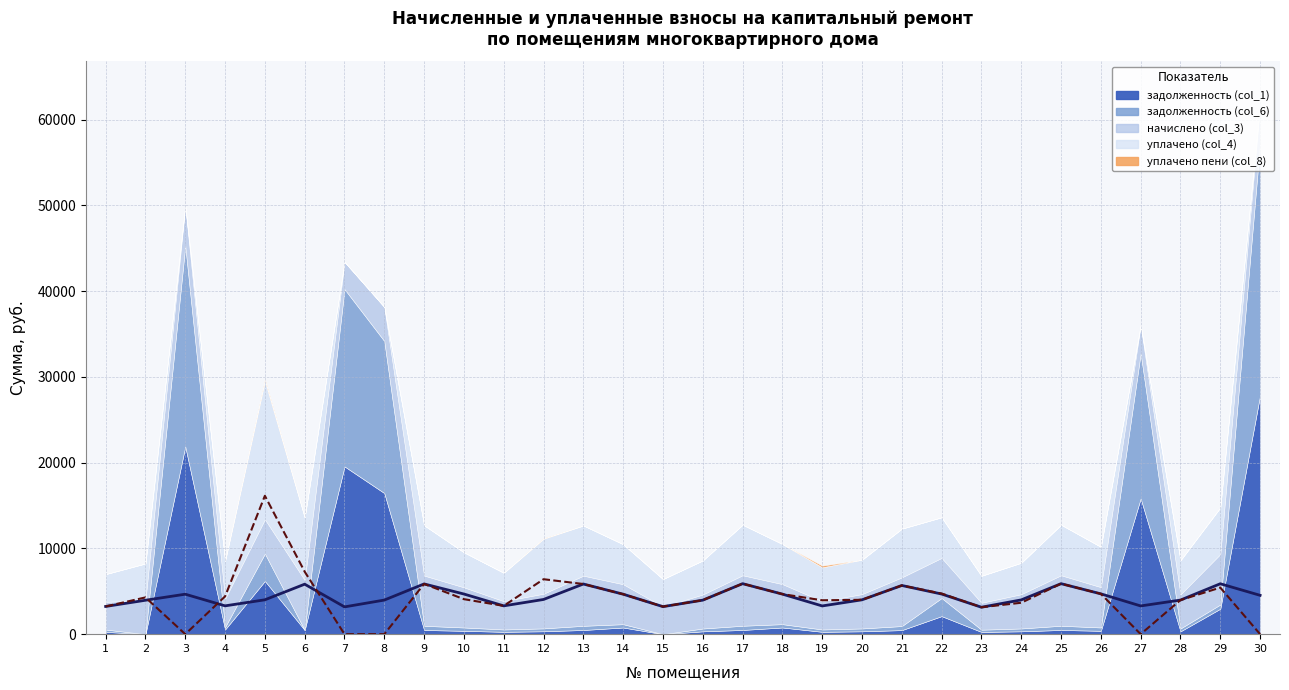

What value does the задолженность (col_6) series have at 12?

337.3